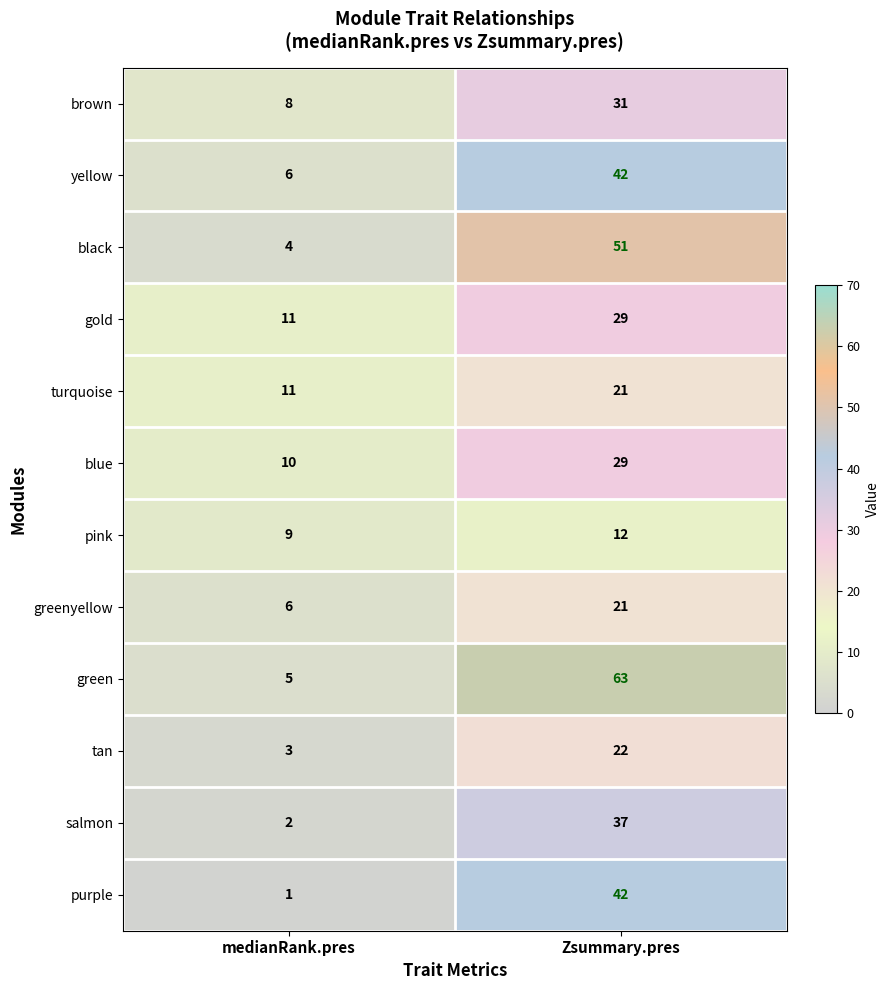

Count the number of data series in this chart.

12